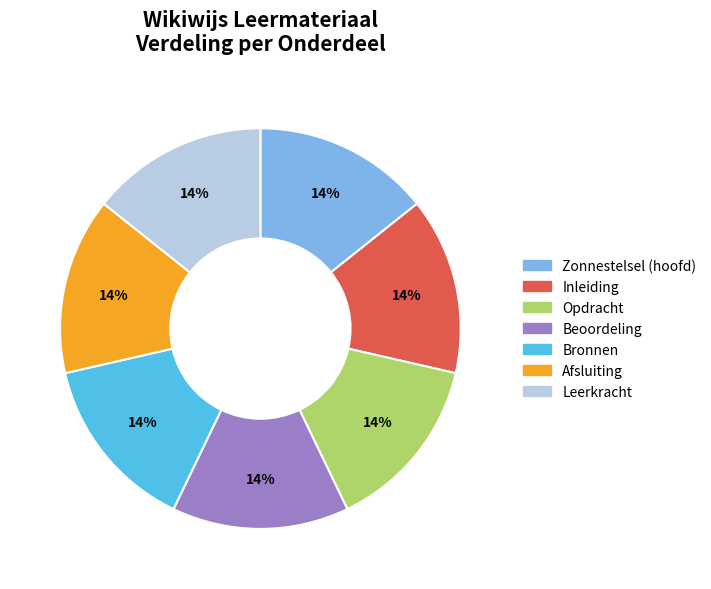

Does any single category account for the majority?

No